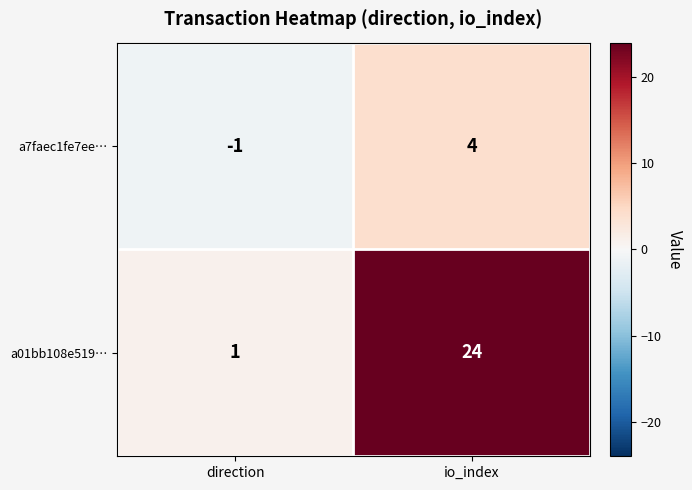

Is the value of a7faec1fe7ee… at direction greater than the value of a01bb108e519… at io_index?

No